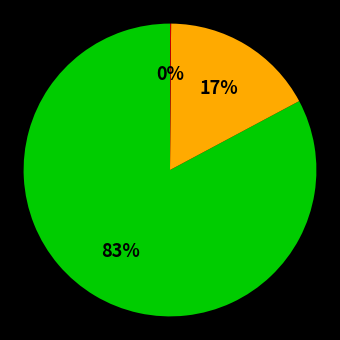

Is there a majority slice in this chart?

Yes